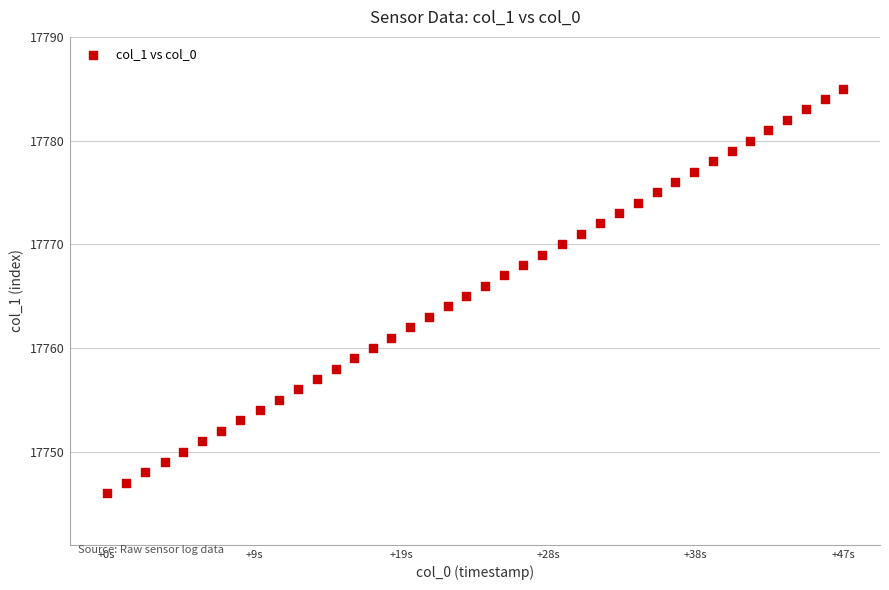

What is the range of Y values (max minus min)?

39